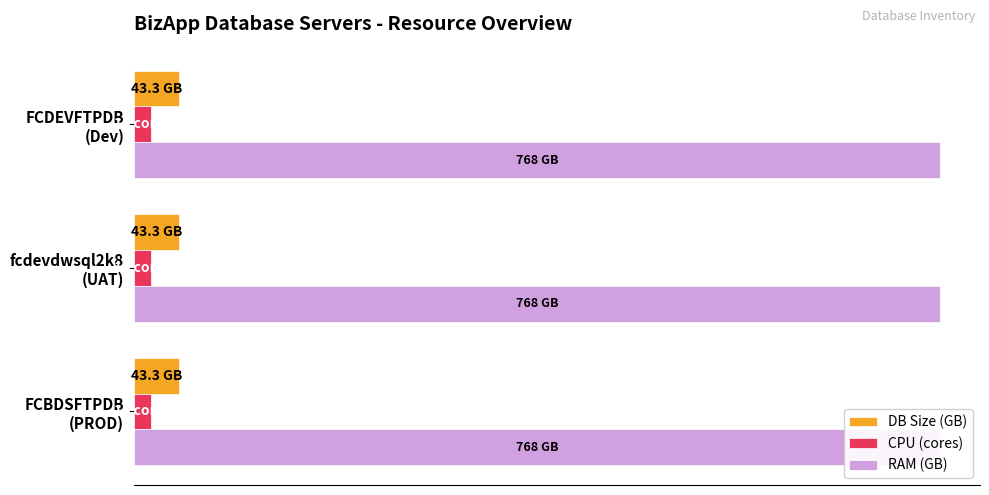

Which label corresponds to the largest value in the chart?

FCBDSFTPDB